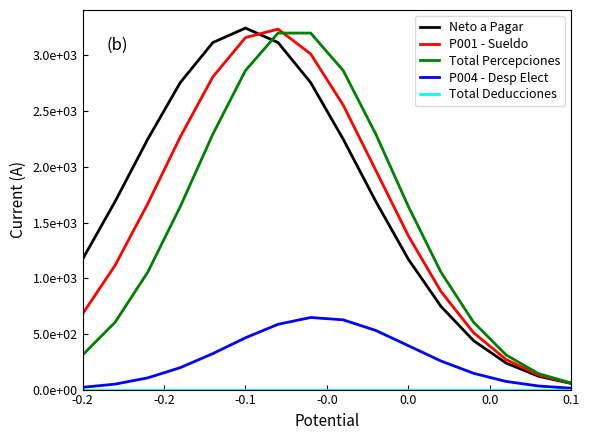

Does the chart display data point markers on the line(s)?

No